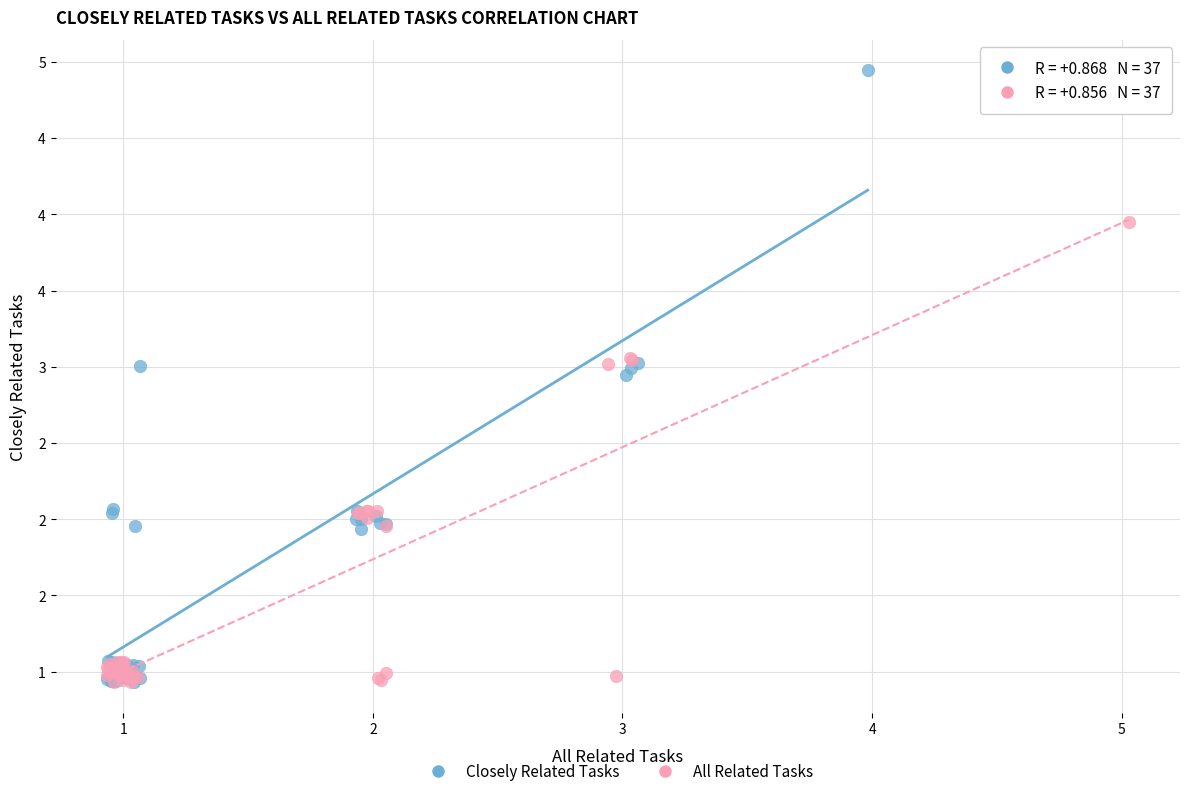

What are all the series names shown in the legend?

Closely Related Tasks, All Related Tasks